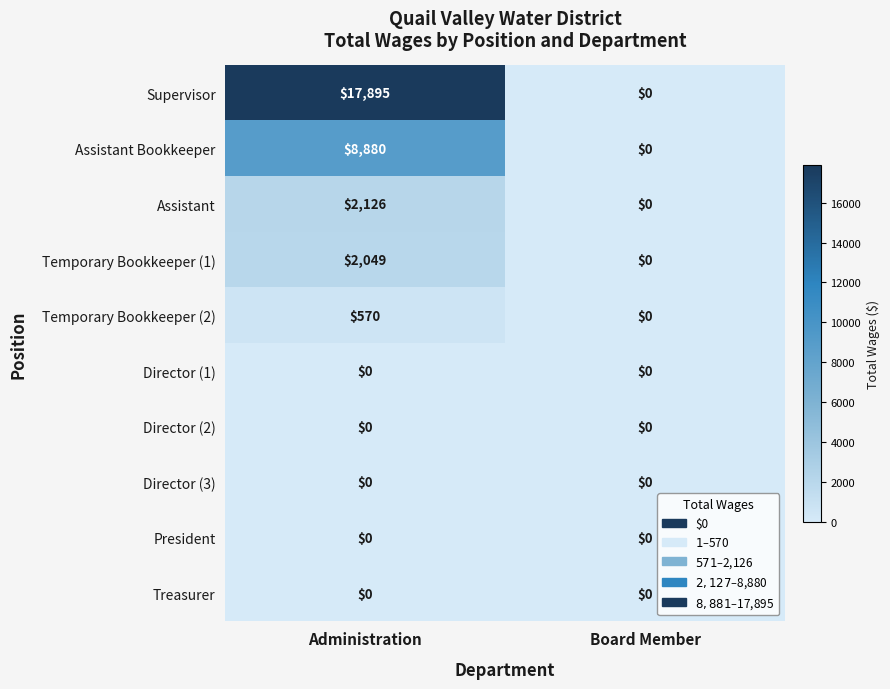

What is the difference between the Supervisor values at Board Member and Administration?

17895